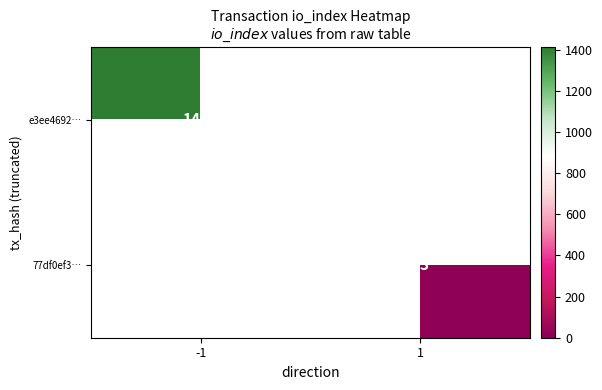

True or false: e3ee4692… has a value of 2406.2 at -1.

False